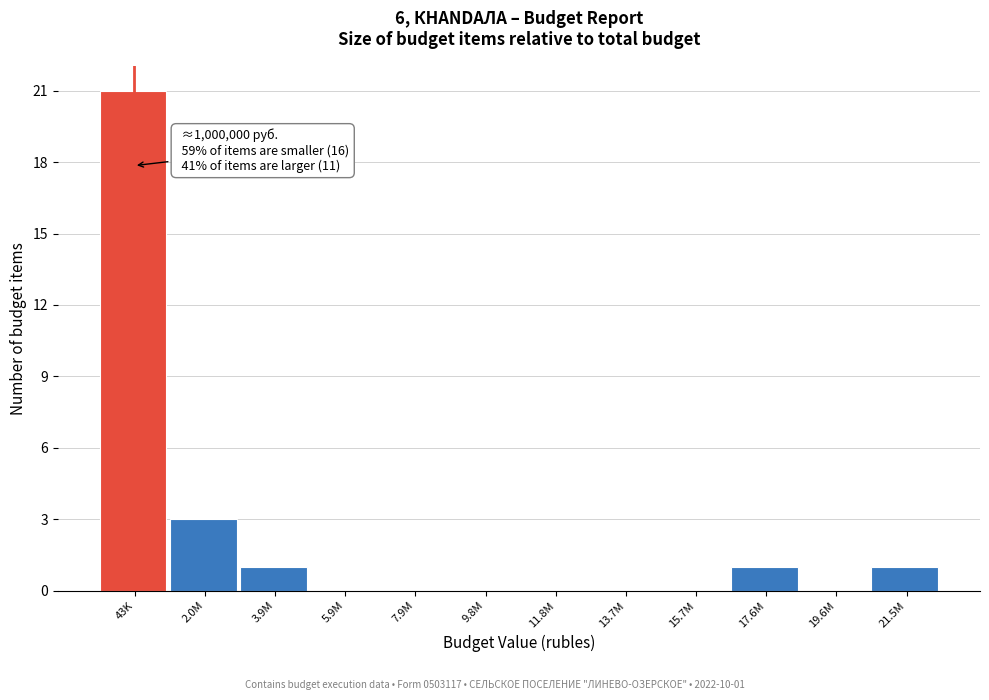

Reading right to left, what are all the values shown in this chart?

21.5M=1	19.6M=0	17.6M=1	15.7M=0	13.7M=0	11.8M=0	9.8M=0	7.9M=0	5.9M=0	3.9M=1	2.0M=3	43K=21